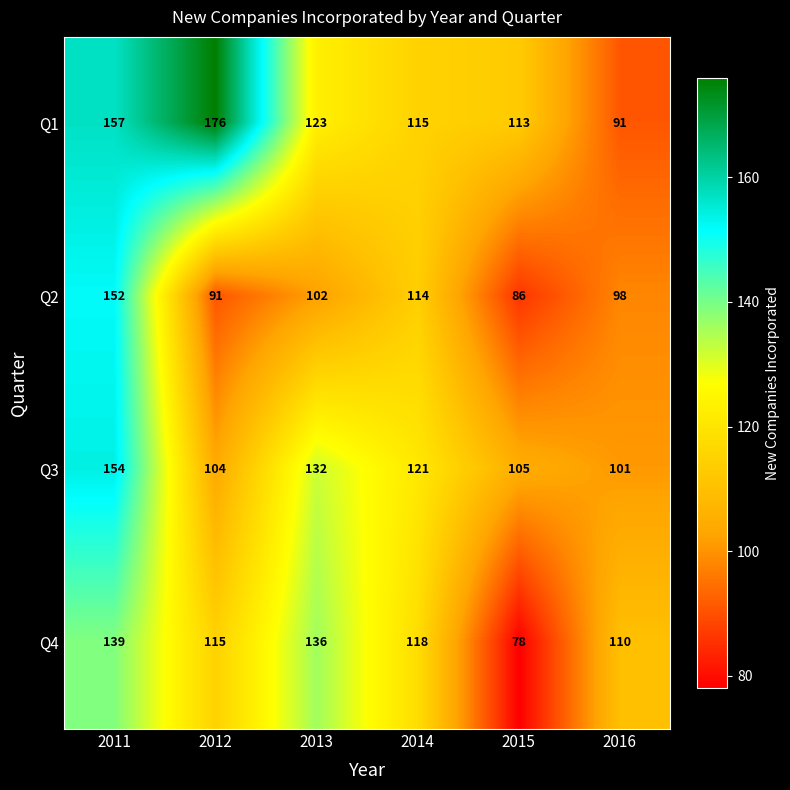

What is the approximate value of Q1 at 2012?

176